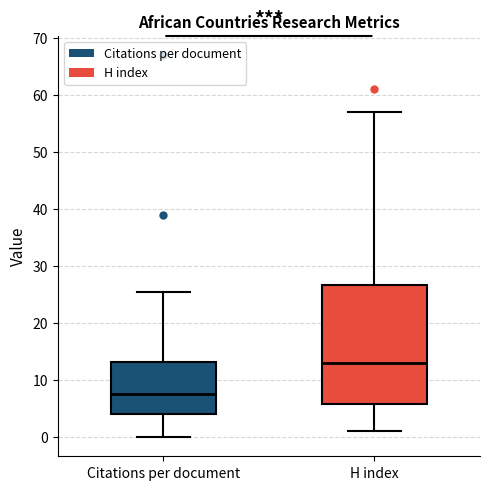

Reading left to right, read every box against the y-axis: the position of its median line, the range the box covers, and the ends of its whiskers. The values are not printed on the chart, so give them approximately, as read against the axis.

Citations per document: median 8, box 4 to 13, whiskers 0 to 25
H index: median 13, box 6 to 27, whiskers 1 to 57